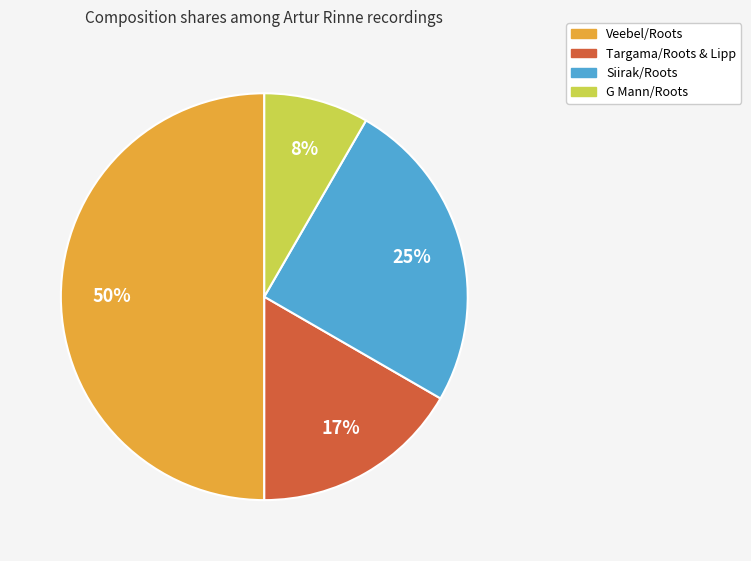

Combined, do Siirak/Roots and G Mann/Roots account for over 50%?

No